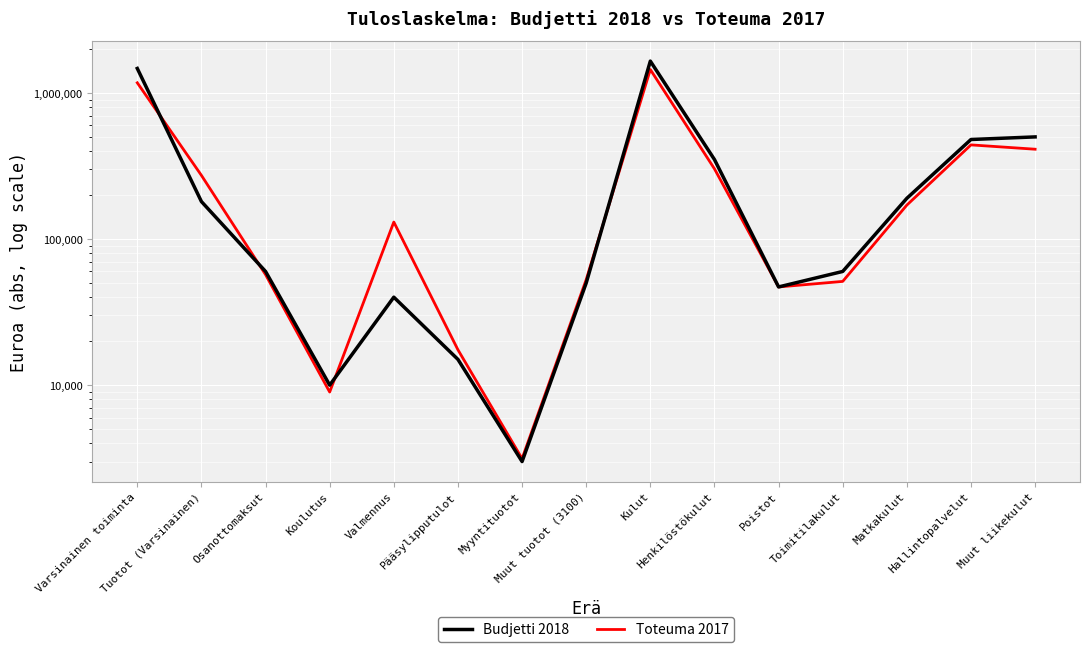

What is the sum of the Budjetti 2018 values at Tuotot (Varsinainen) and Muut liikekulut?

680500.0